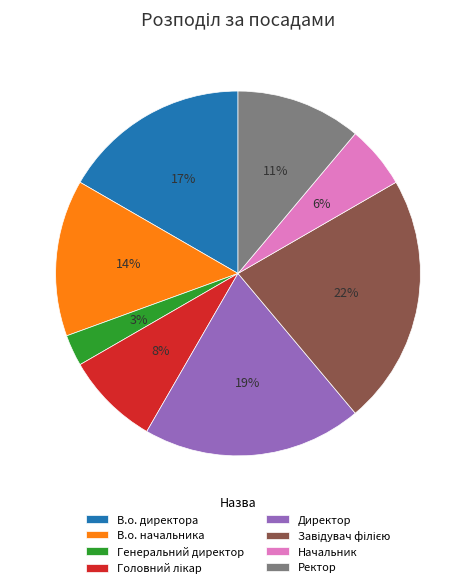

Does any single category account for the majority?

No